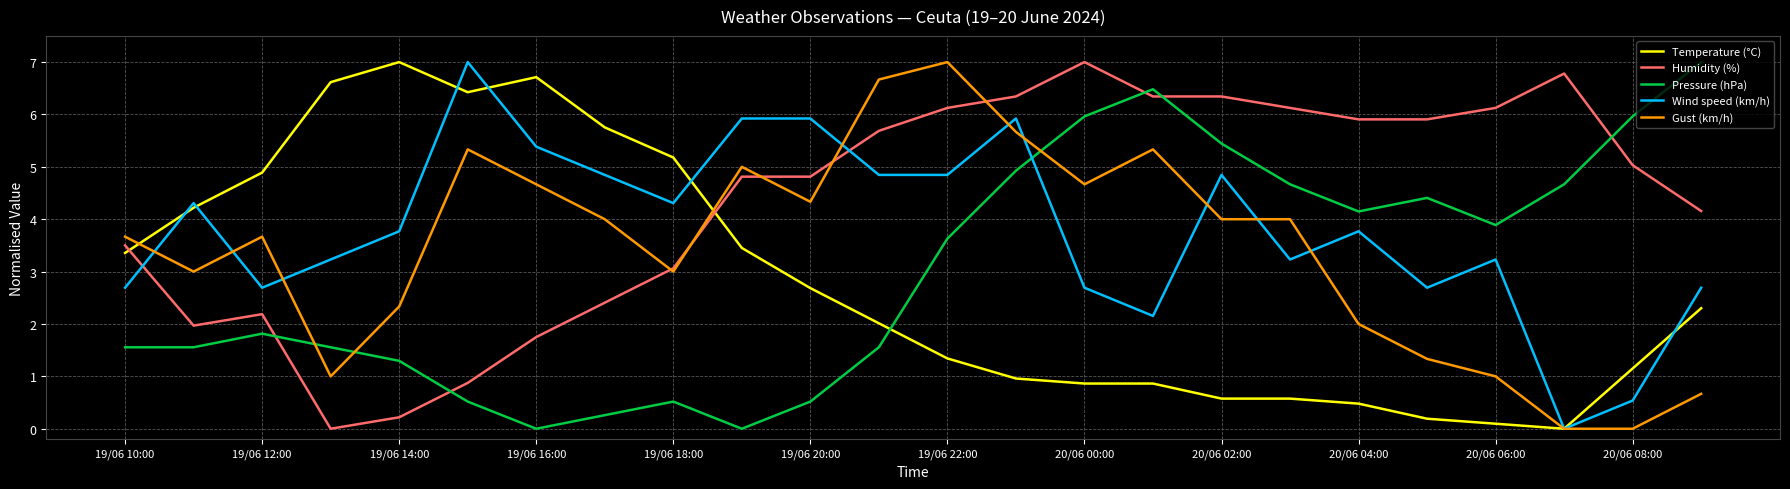

Which series ends up on top after the final intersection of Gust (km/h) and Pressure (hPa)?

Pressure (hPa)